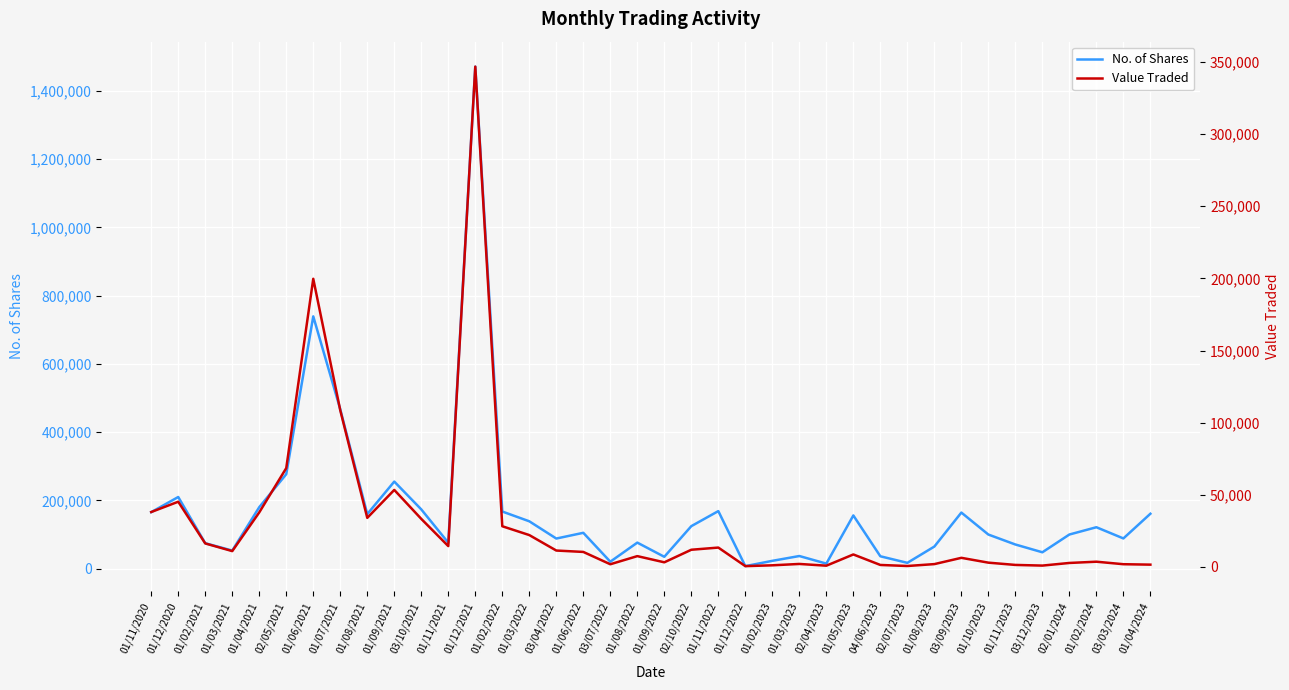

At which category is the sum across all series the highest?

01/12/2021